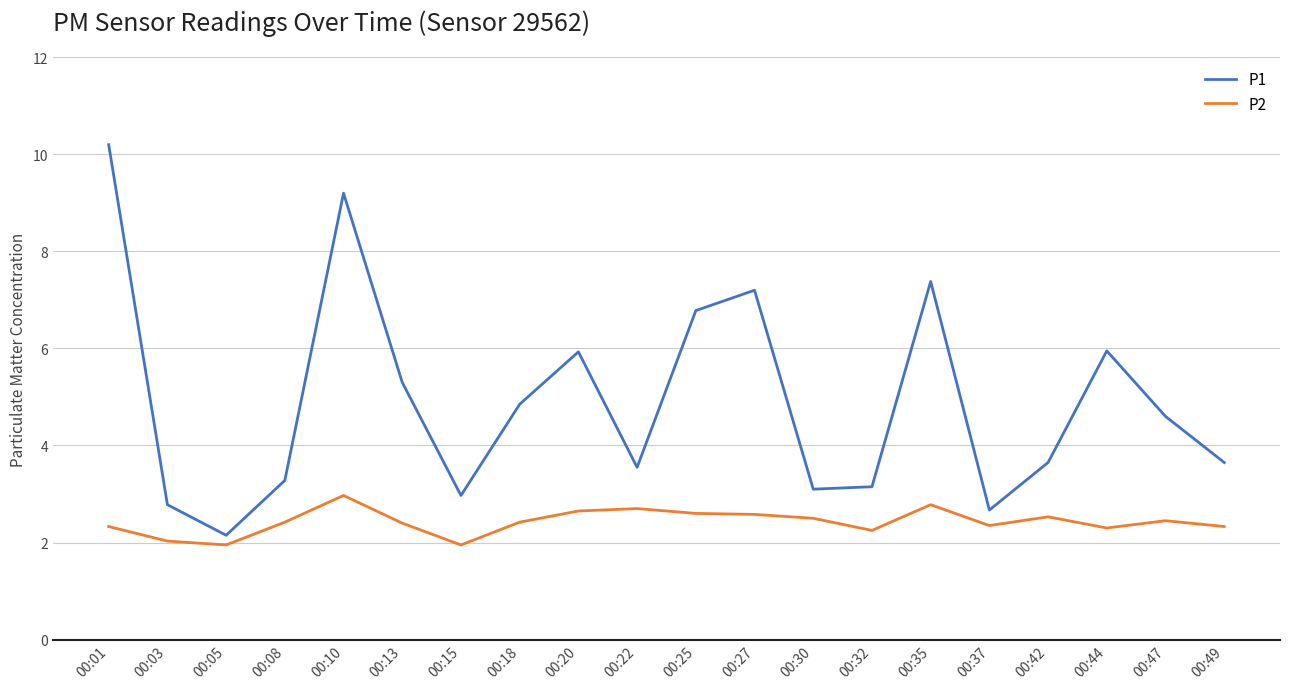

The P1 series shows 6.9 at 00:18. True or false?

False